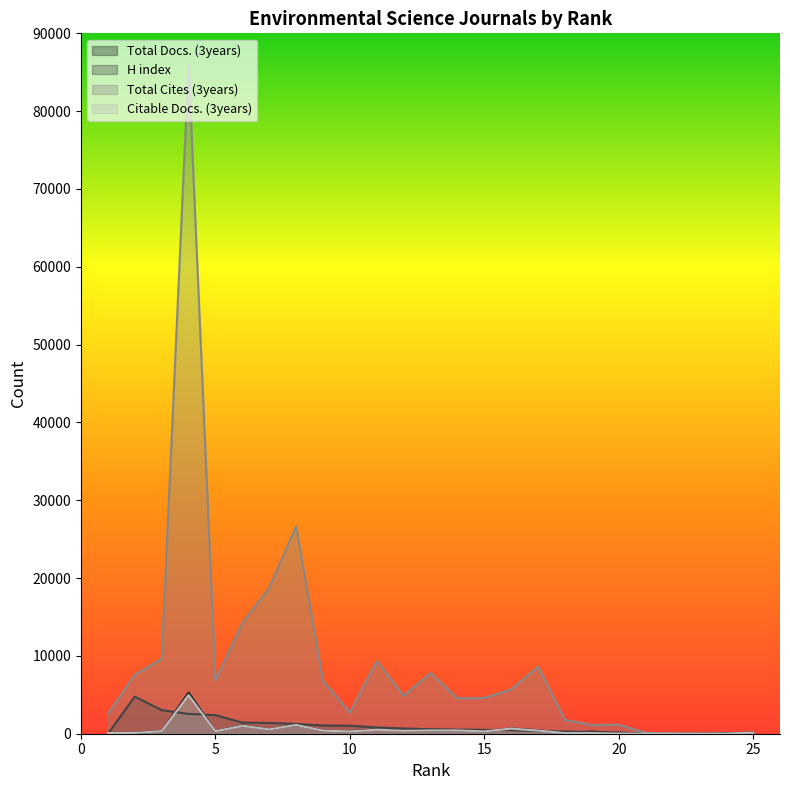

What is the difference between the maximum and minimum values in the Total Docs. (3years) series?

5289